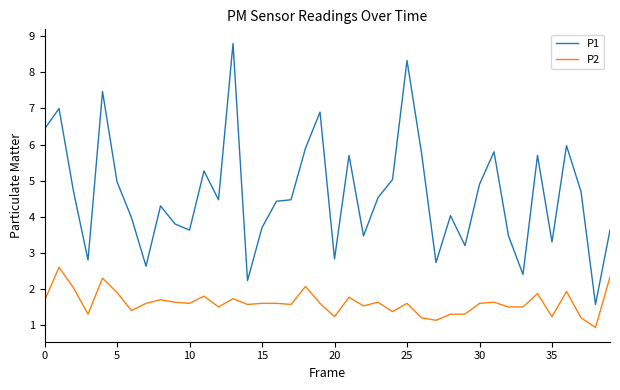

In P1, how many points are higher than both neighbors (excluding endpoints)?

12